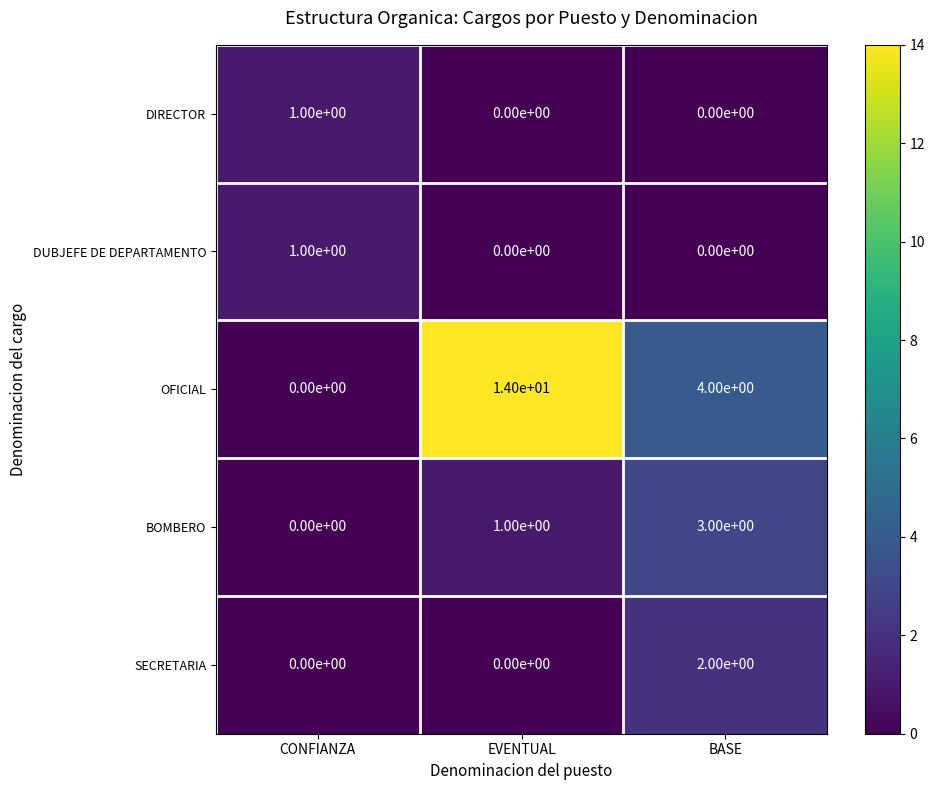

Reading left to right, extract all data points from this chart.

DIRECTOR: 1	0	0
DUBJEFE DE DEPARTAMENTO: 1	0	0
OFICIAL: 0	14	4
BOMBERO: 0	1	3
SECRETARIA: 0	0	2